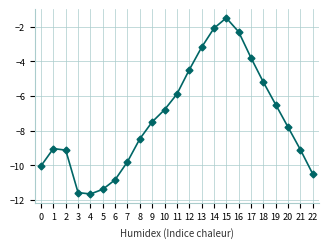

Is it true that the value at 20 is -7.8?

True